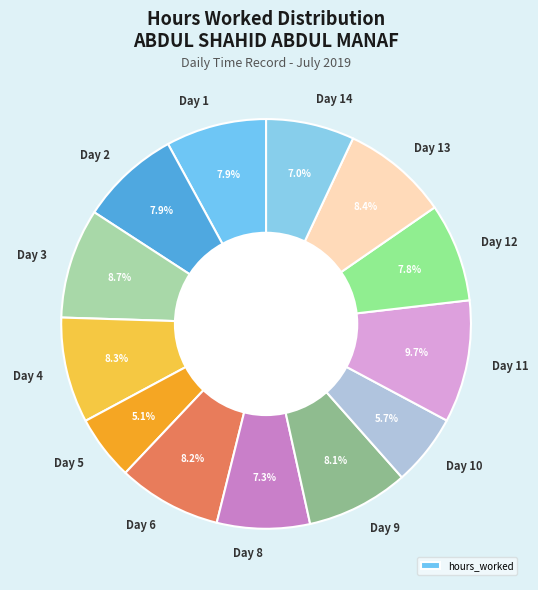

Is there a majority slice in this chart?

No